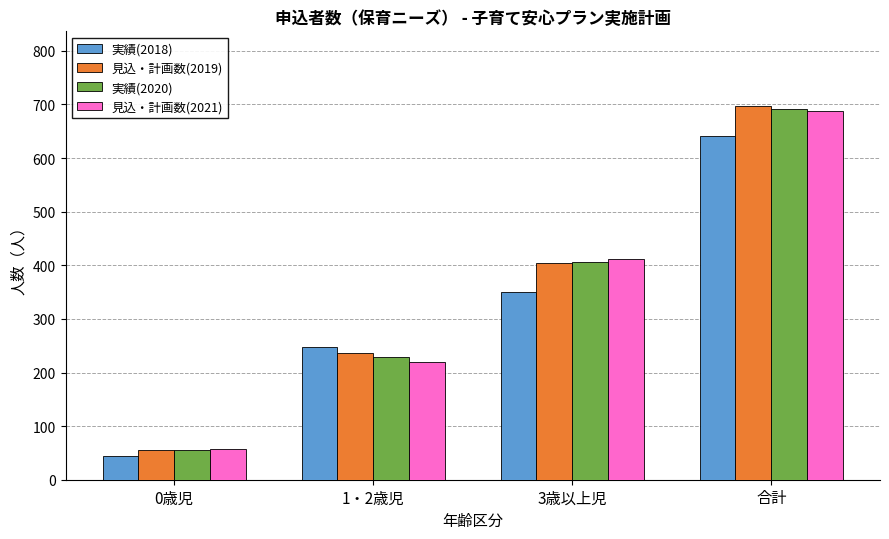

What is the average value of the 見込・計画数(2021) series?

344